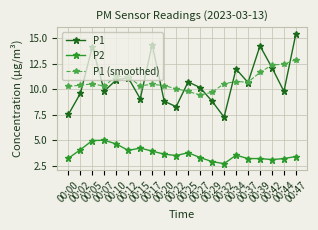

At which category does P2 reach its first local valley?

00:12